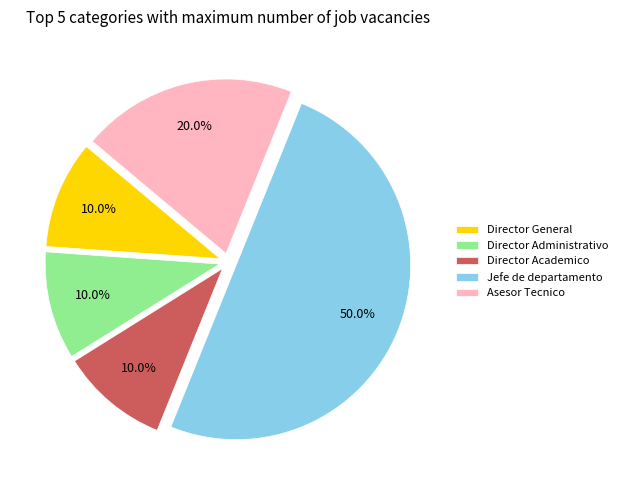

Is the sum of Director Administrativo and Director Academico greater than half?

No